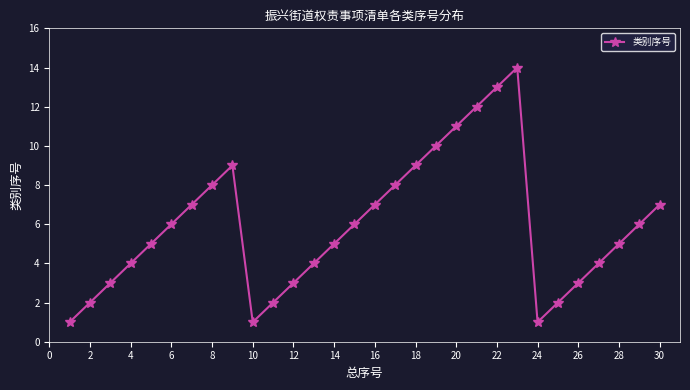

Is this an area chart (filled region under the line)?

No